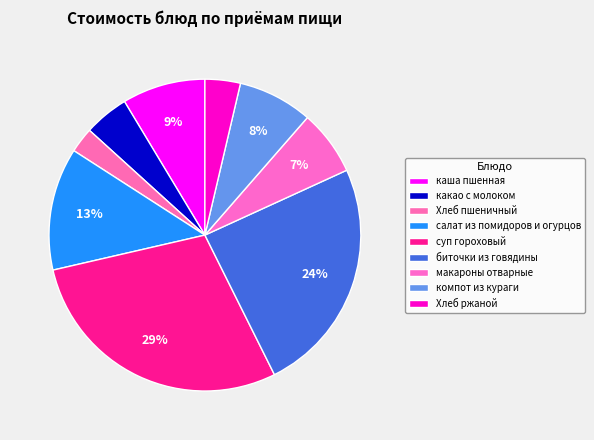

To the nearest percent, what is the combined percentage of салат из помидоров и огурцов and Хлеб ржаной?

16%